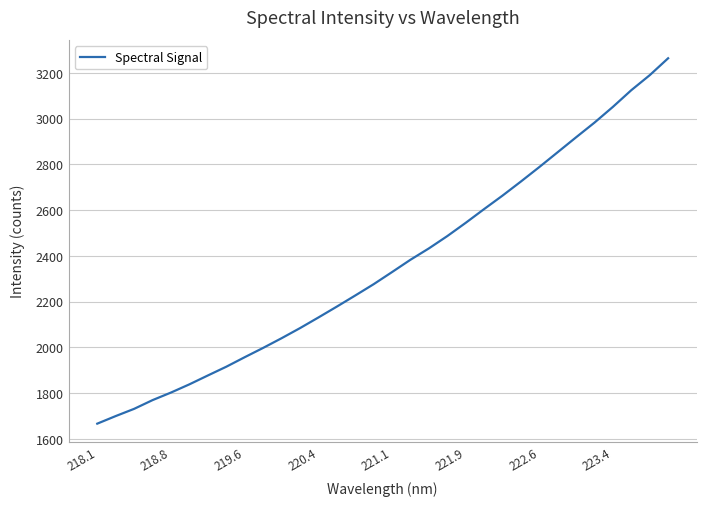

True or false: there are more than 0 points higher than both neighbors.

False